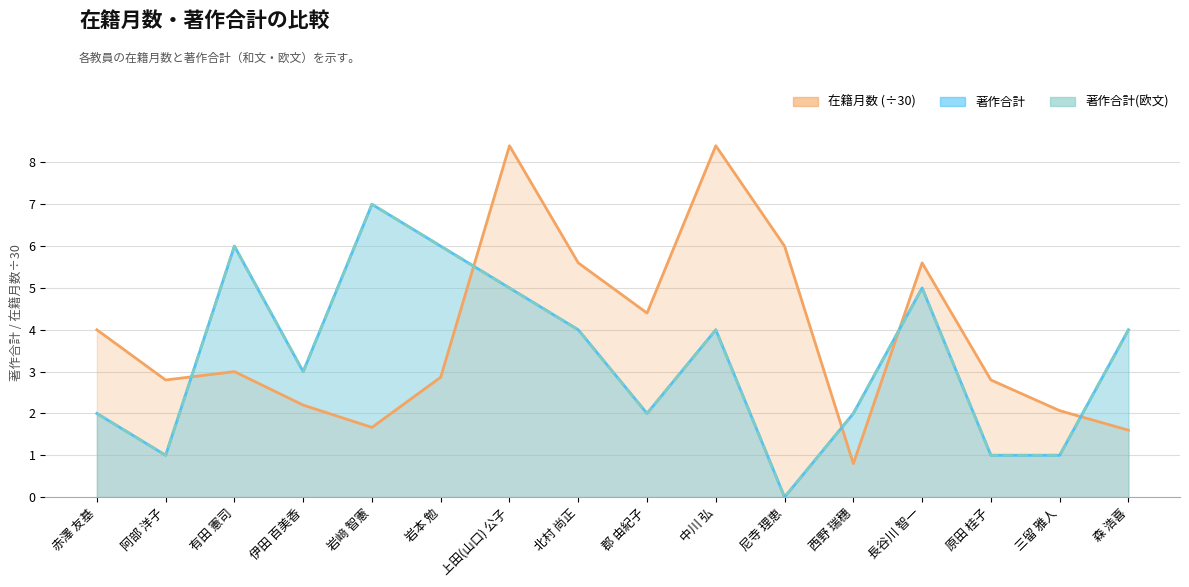

How many data points does each series have?

16